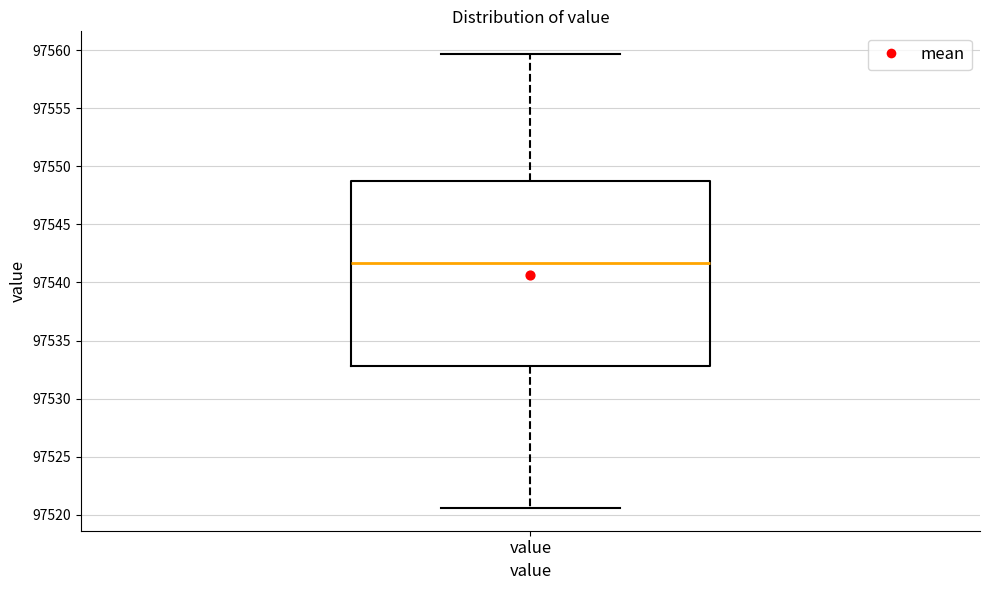

Transcribe this box plot: give where the median line is, the range the box spans, and where the two whiskers end, as read against the y-axis. The values are not printed on the chart, so give them approximately, as read against the axis.

median 97541.5, box 97533.0 to 97548.5, whiskers 97520.5 to 97559.5